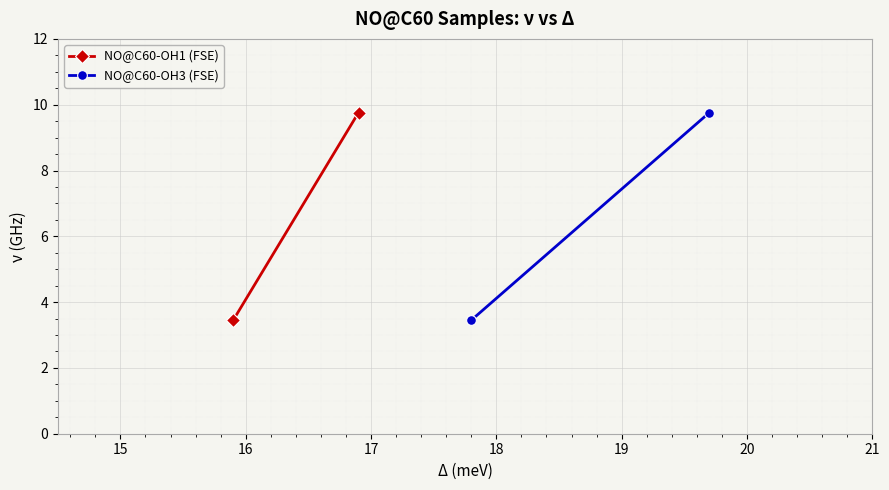

Which series has the largest range (max minus min)?

NO@C60-OH1 (FSE)